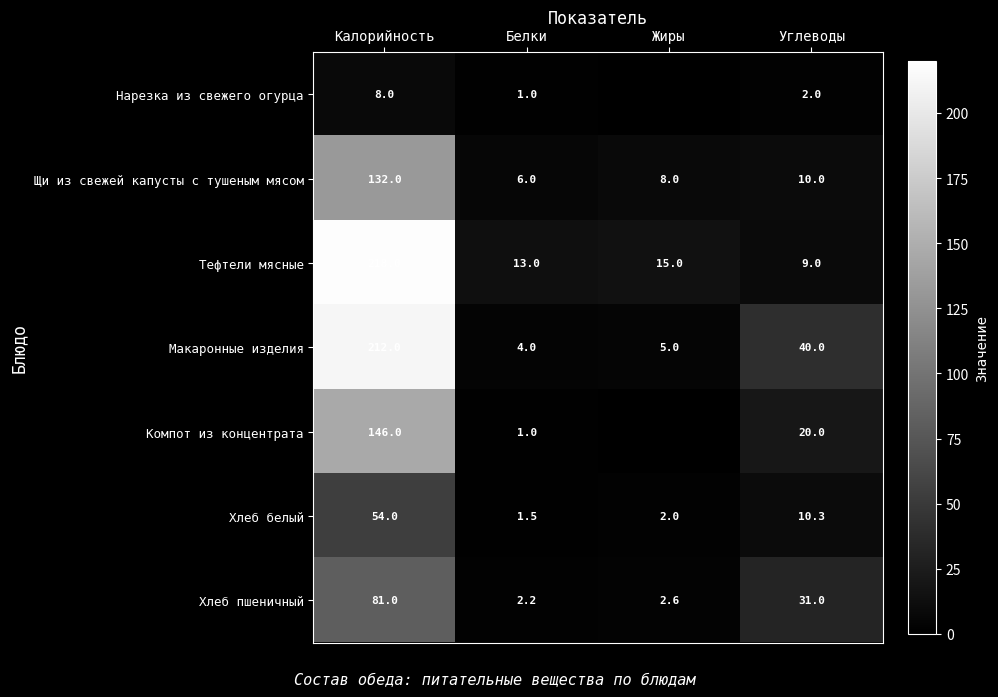

At which category is the sum across all series the highest?

Калорийность